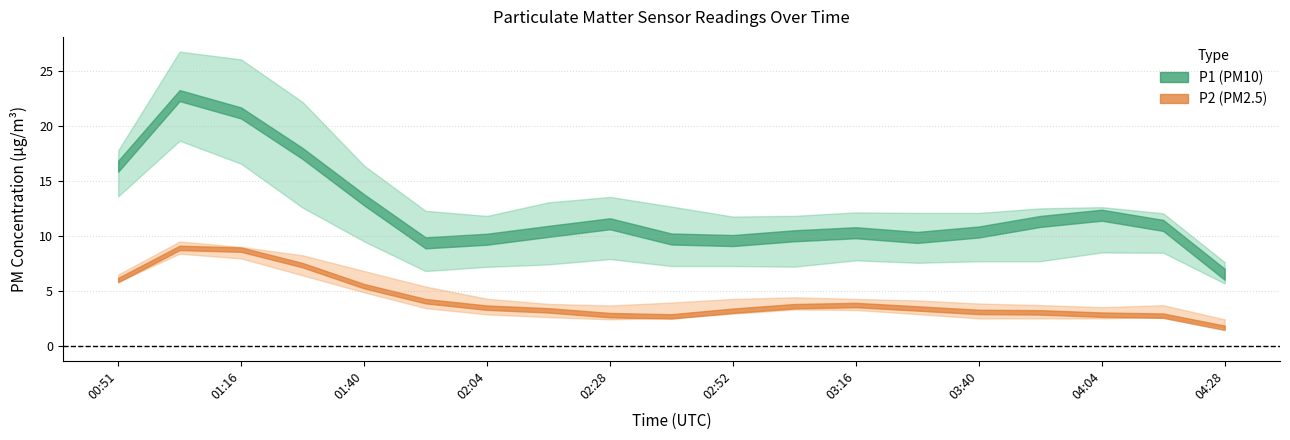

Which series has the widest spread of values?

P1